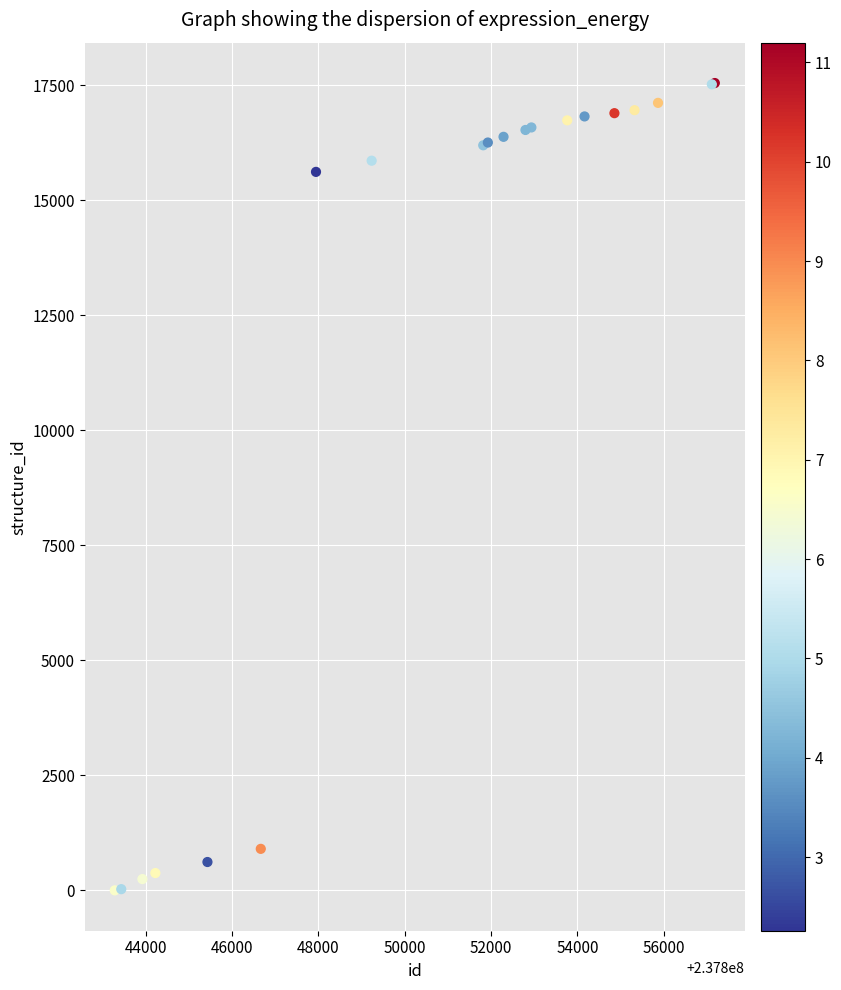

What Y value in the scatter plot is closest to 8773?

15615